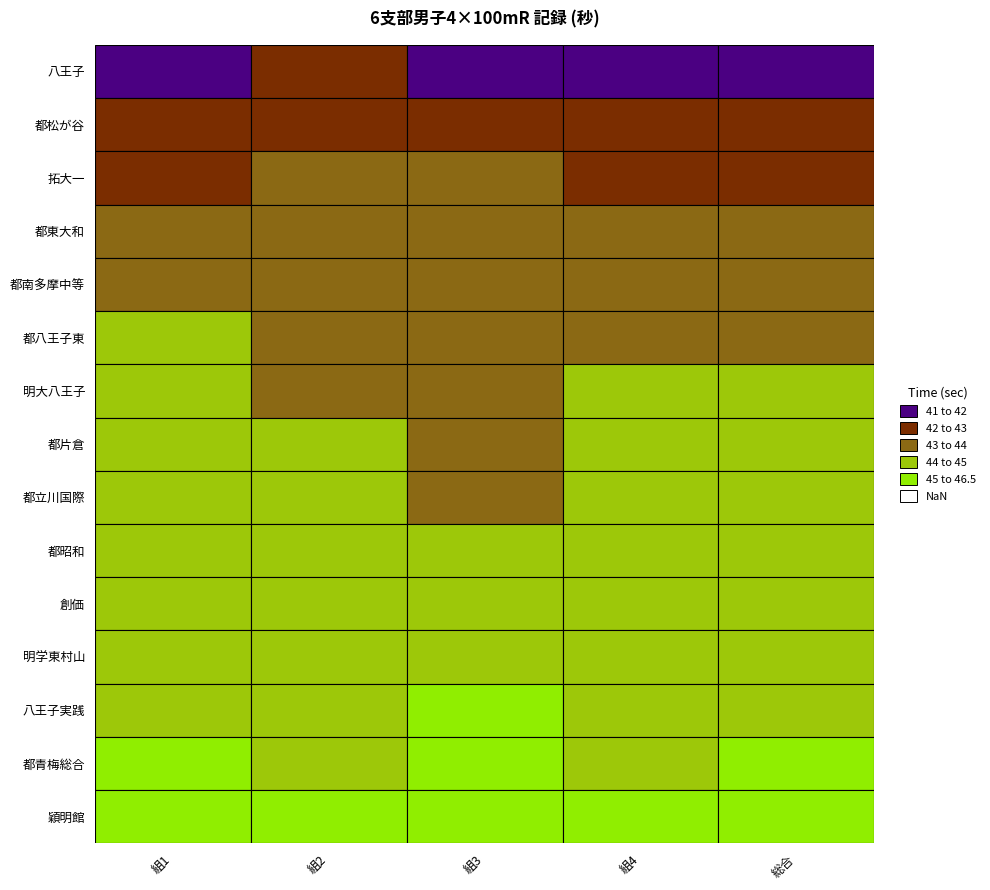

Count the number of categories in the chart.

5